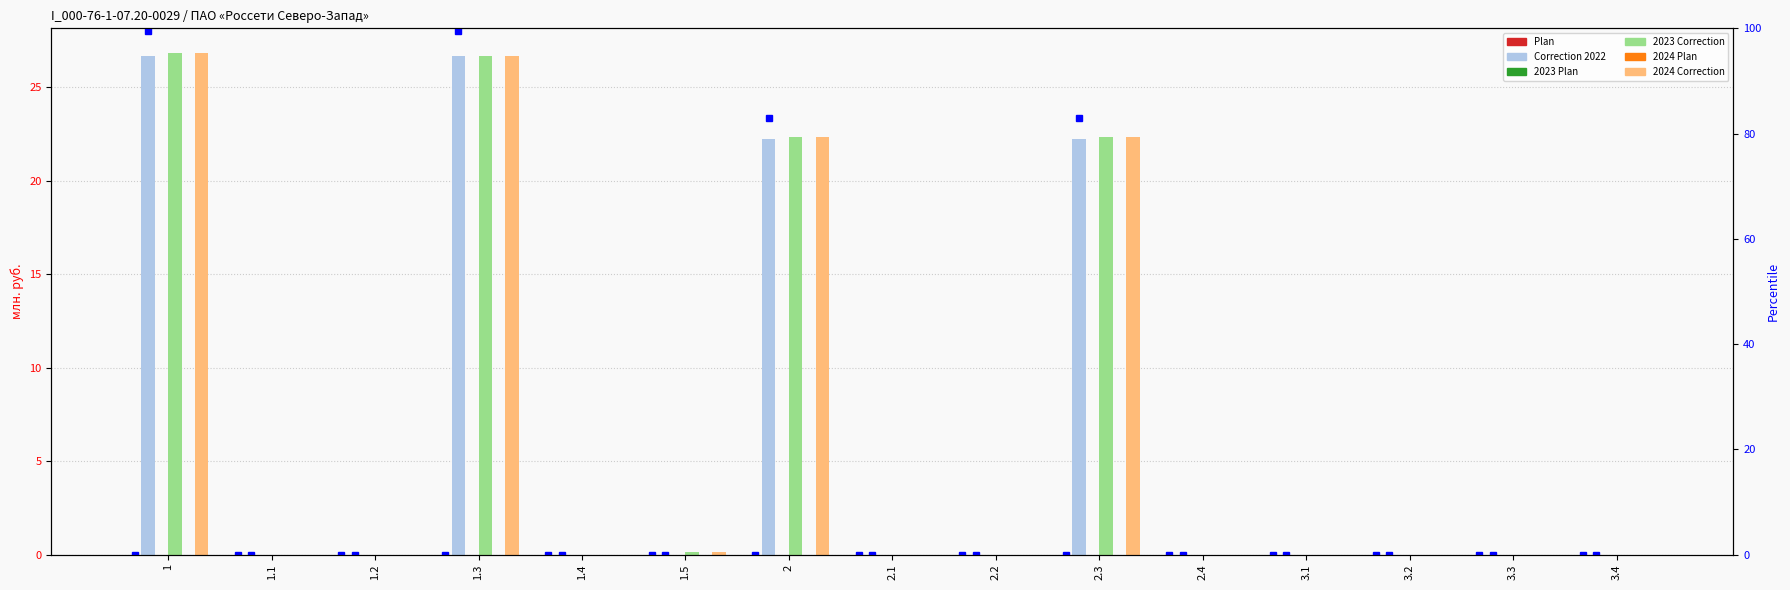

At which label does Plan reach its peak?

1